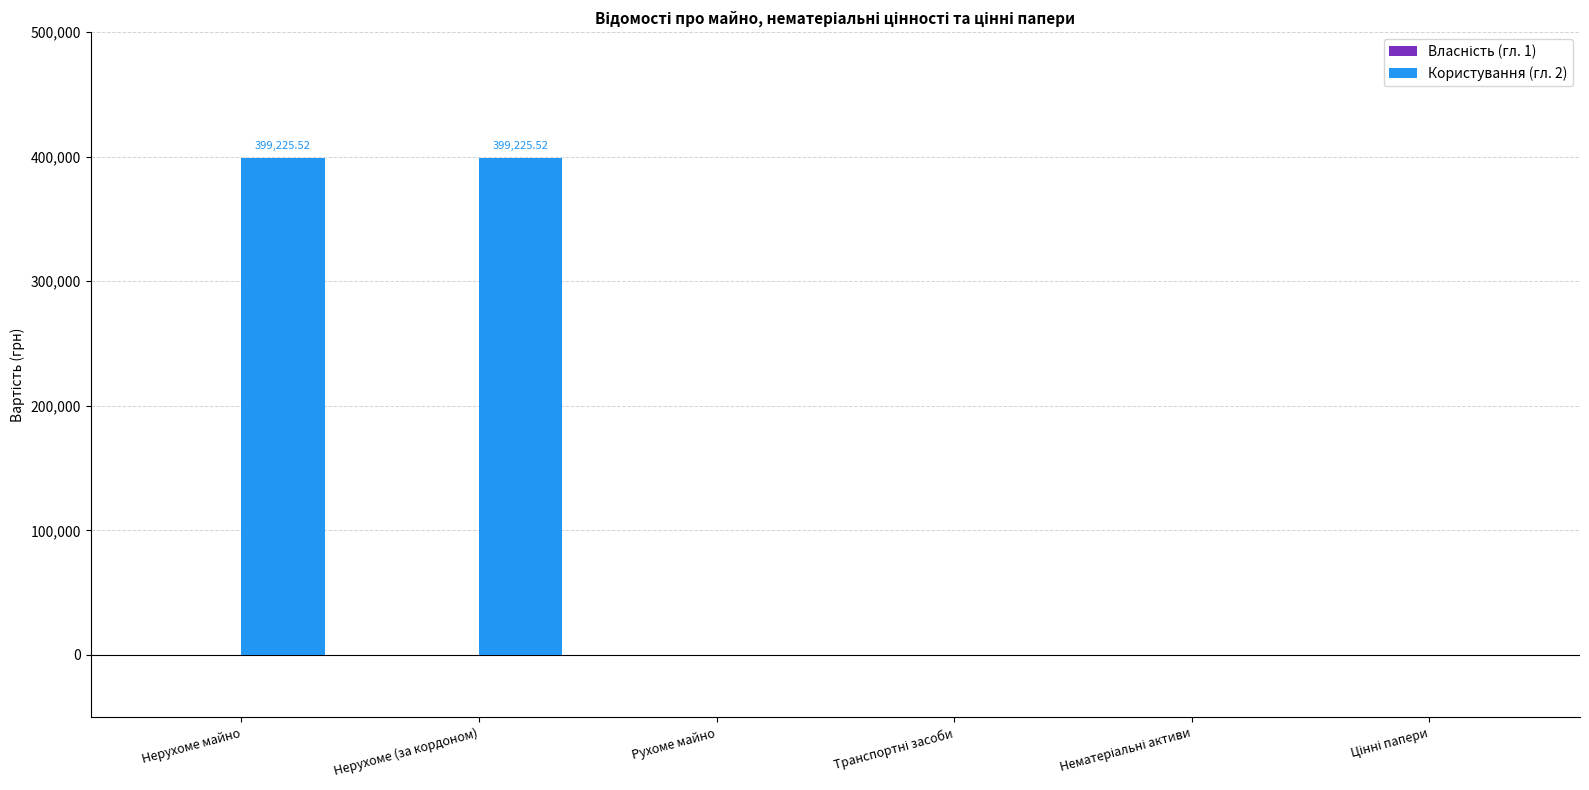

What is the greatest value displayed?

399225.5